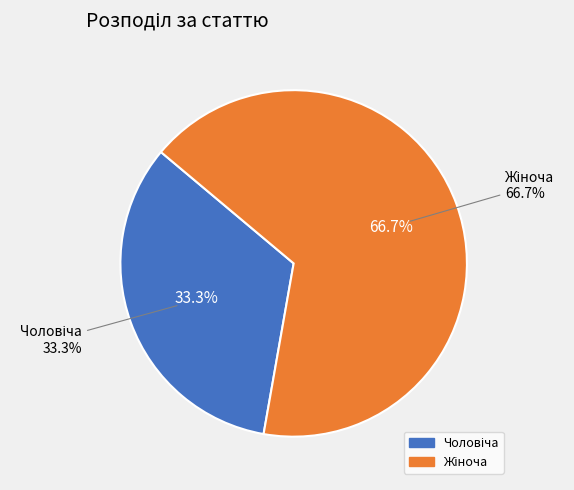

Does any single category account for the majority?

Yes